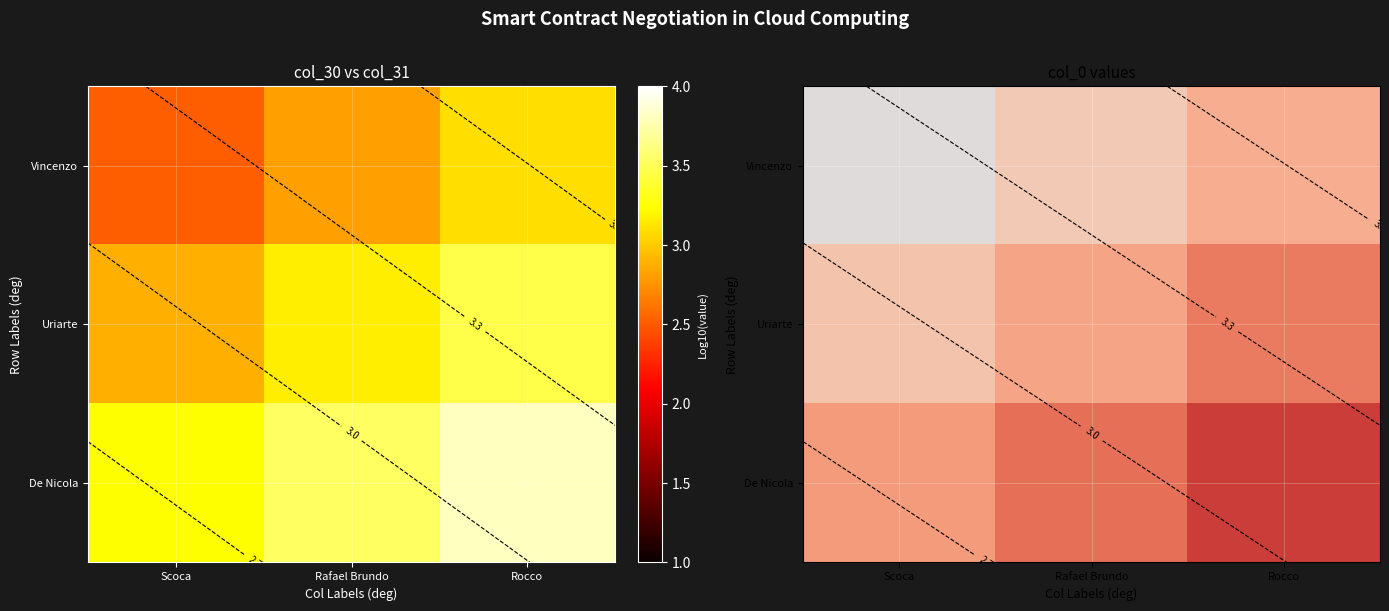

What is the difference between the Uriarte values at Rocco and Scoca?

0.6